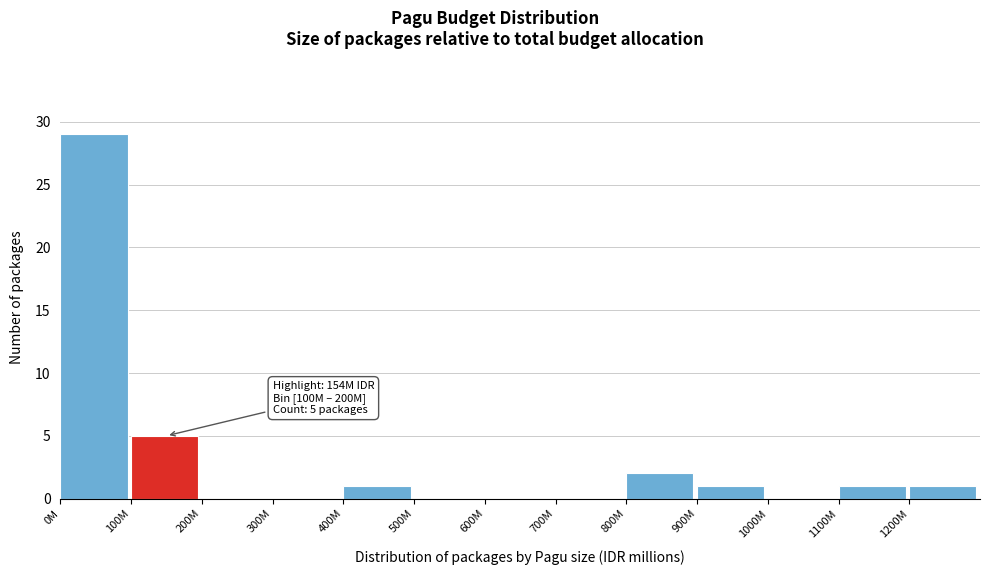

Reading left to right, list all the values displayed in this chart.

0M=29	100M=5	200M=0	300M=0	400M=1	500M=0	600M=0	700M=0	800M=2	900M=1	1000M=0	1100M=1	1200M=1